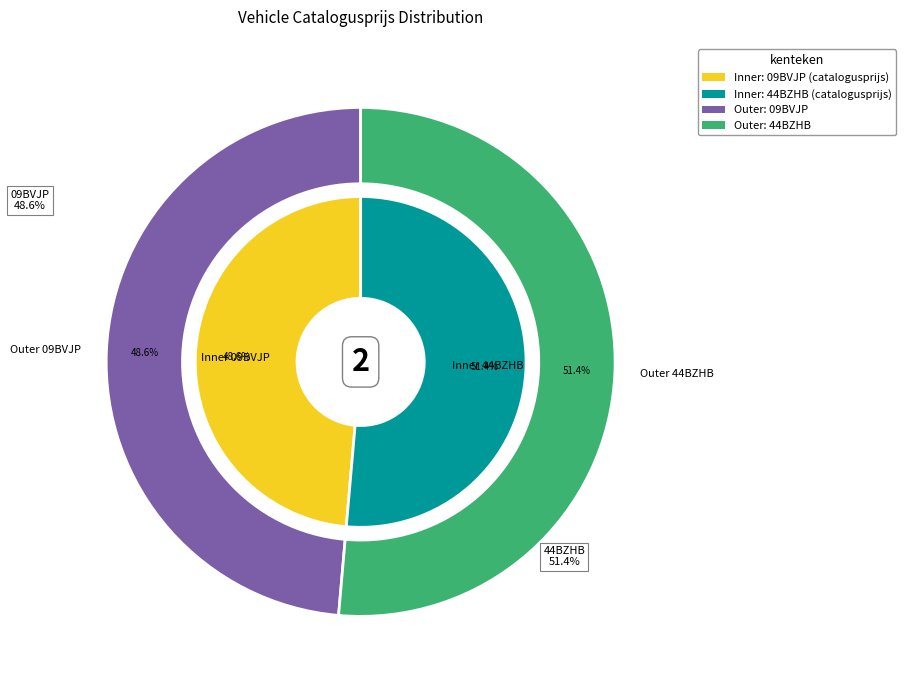

To the nearest percent, what is the average slice percentage?

50%